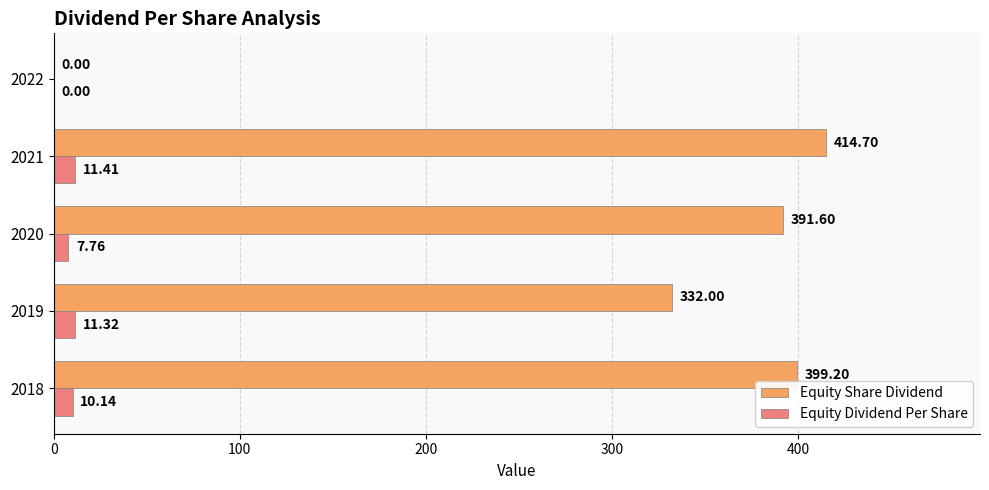

At which category is the sum across all series the highest?

2021